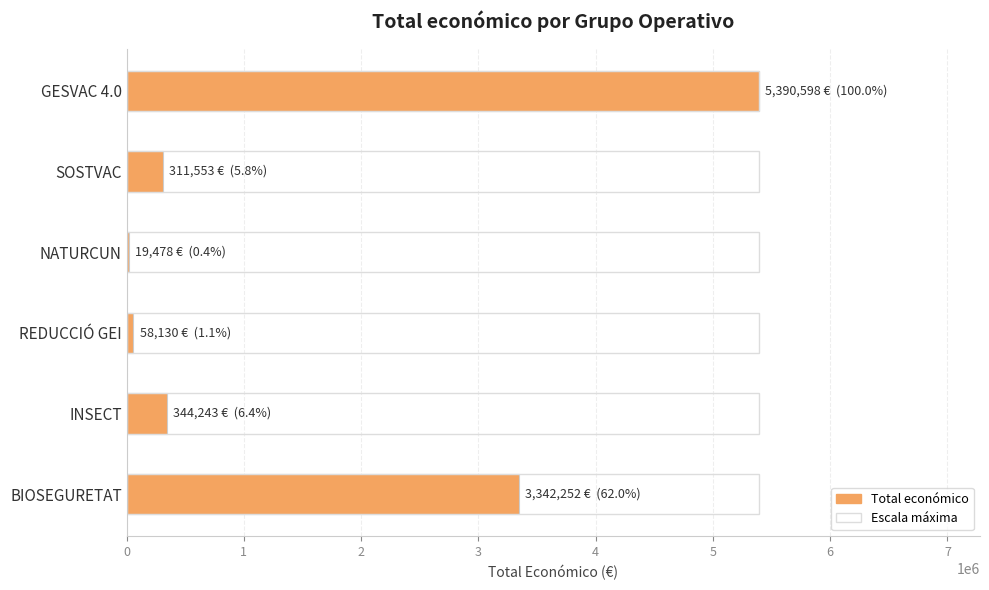

Count the number of data series in this chart.

2